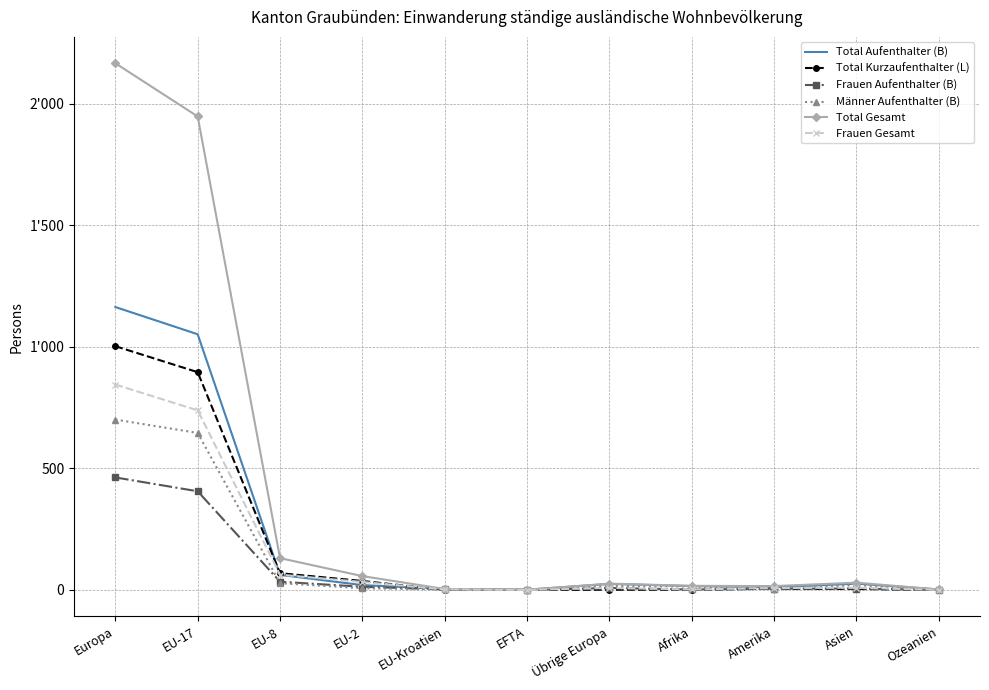

What is the approximate value of Männer Aufenthalter (B) at Asien, to the nearest 10?

20